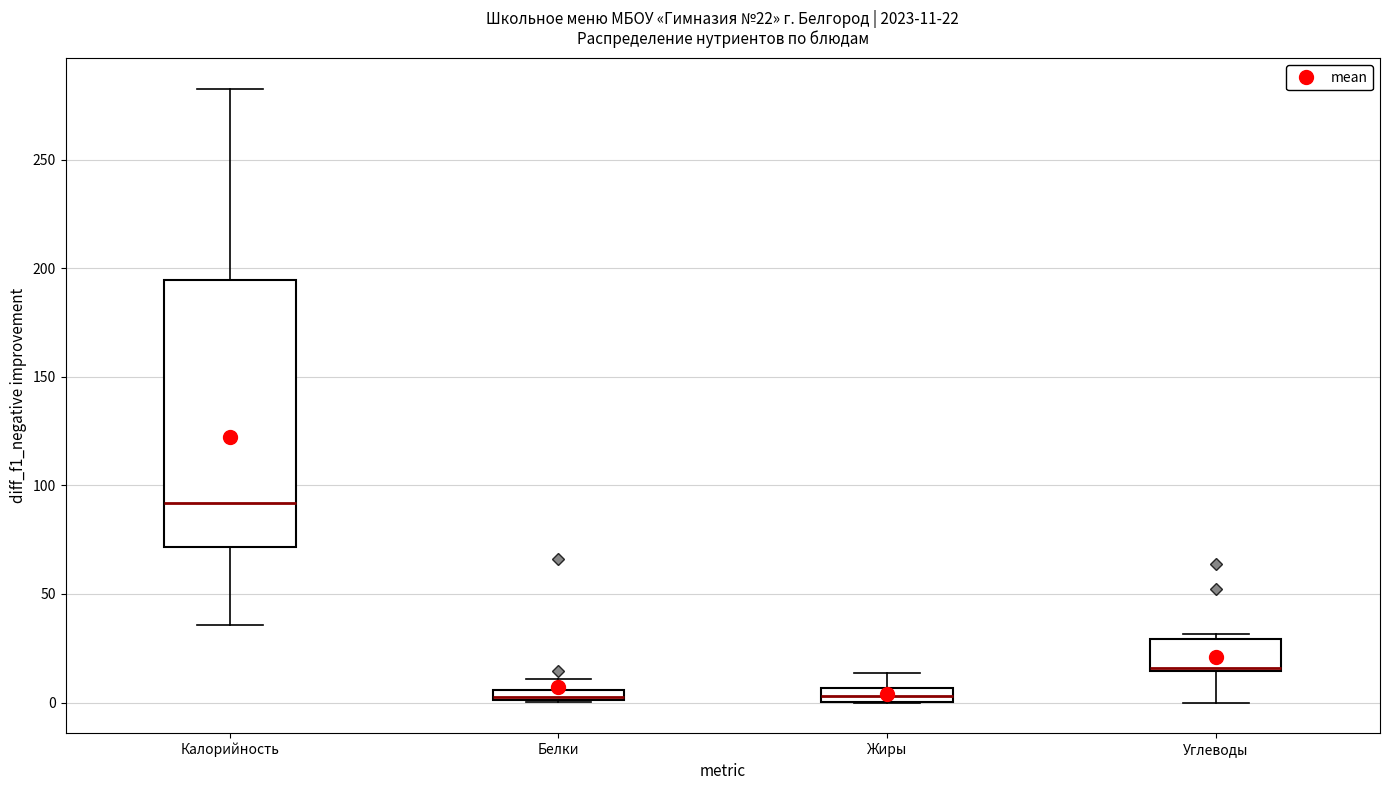

Comparing the boxes themselves (not the whiskers), which one is the tallest?

Калорийность